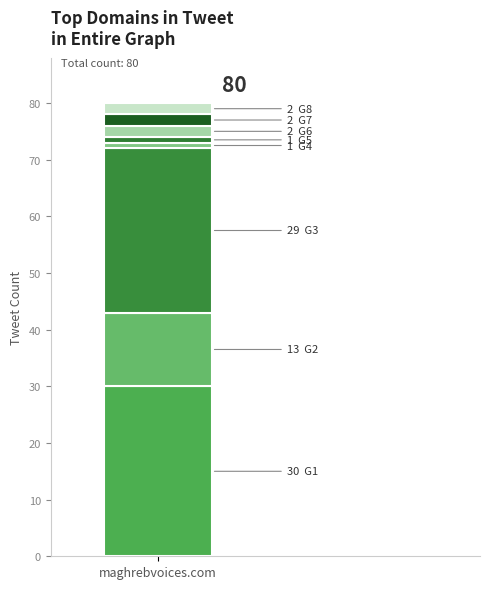

True or false: the data shows 1 at G4.

True